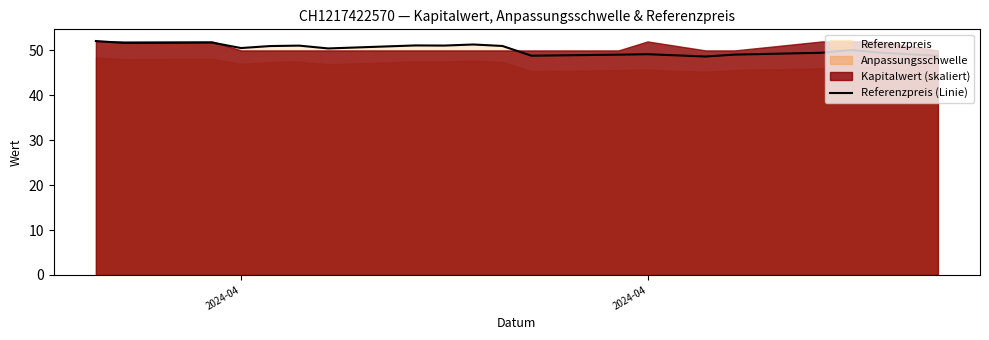

How many data points are less than 50?

8